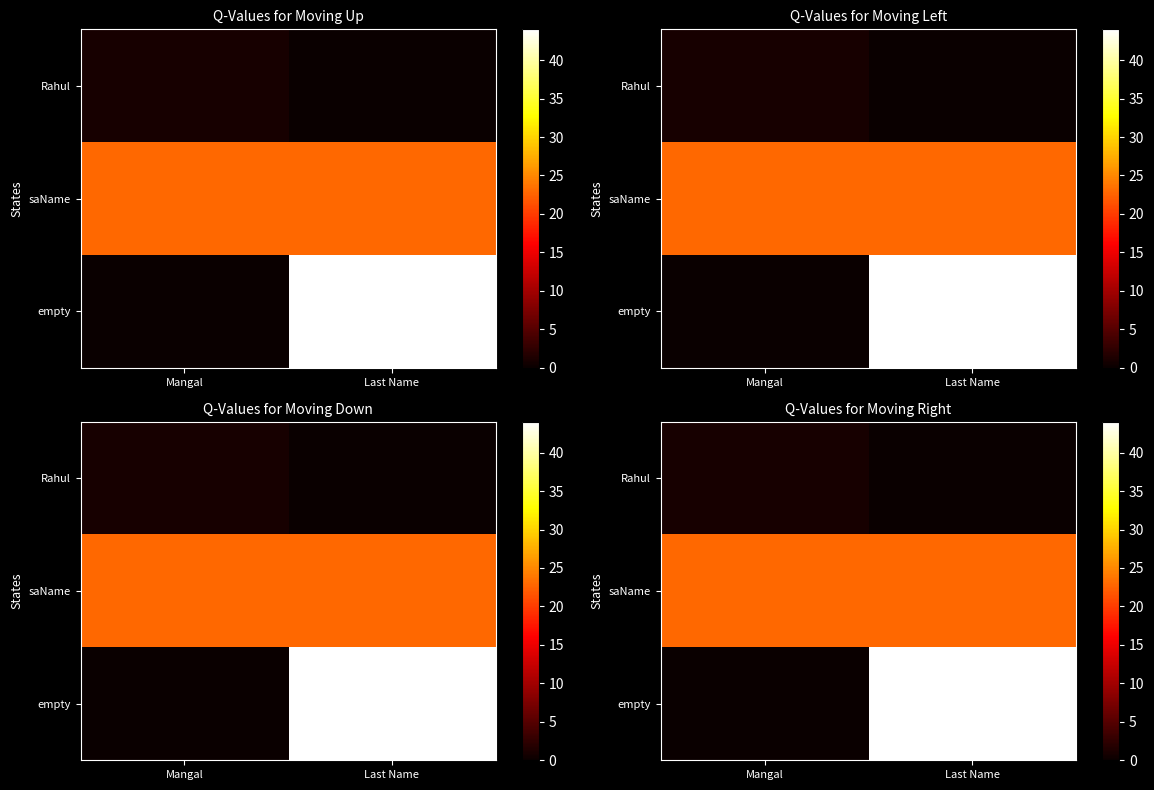

True or false: Rahul has a value of 0 at Last Name.

True